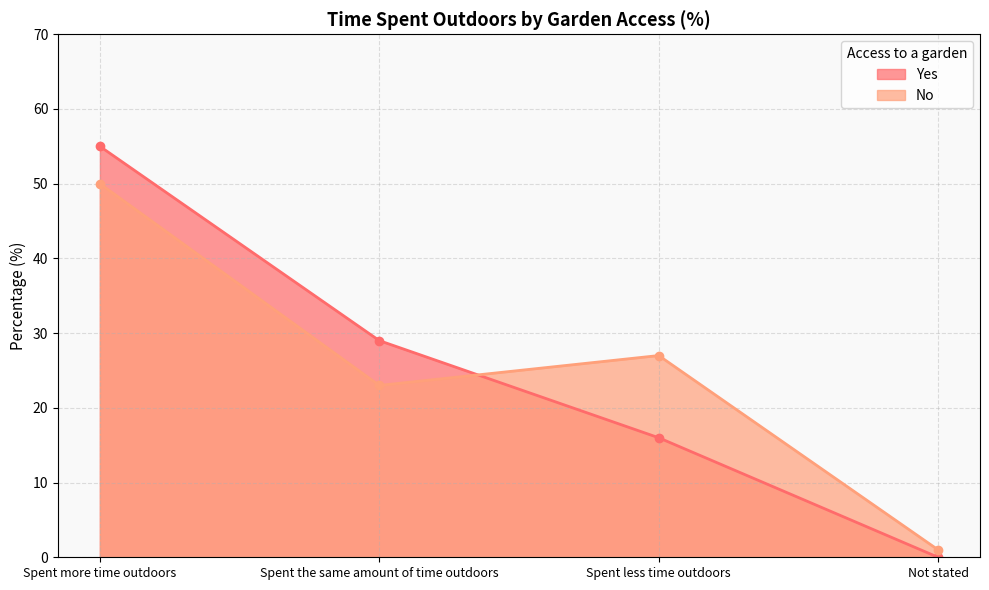

How many data points in No are less than 27?

2